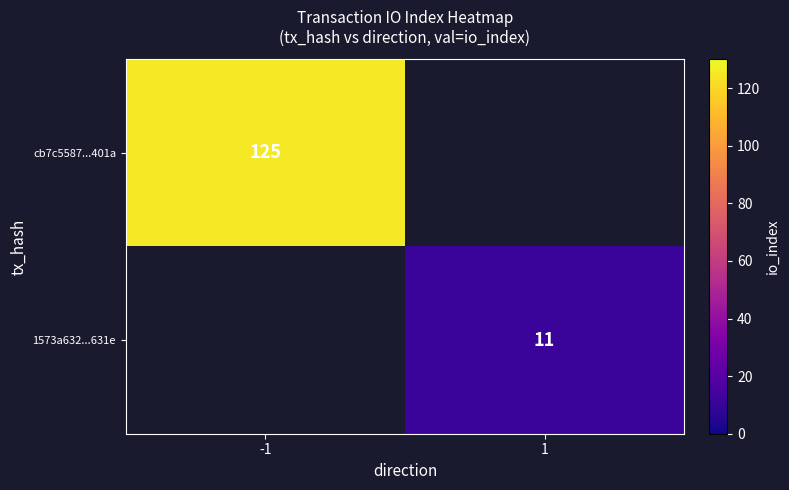

True or false: 1573a632...631e has a value of 11 at 1.

True